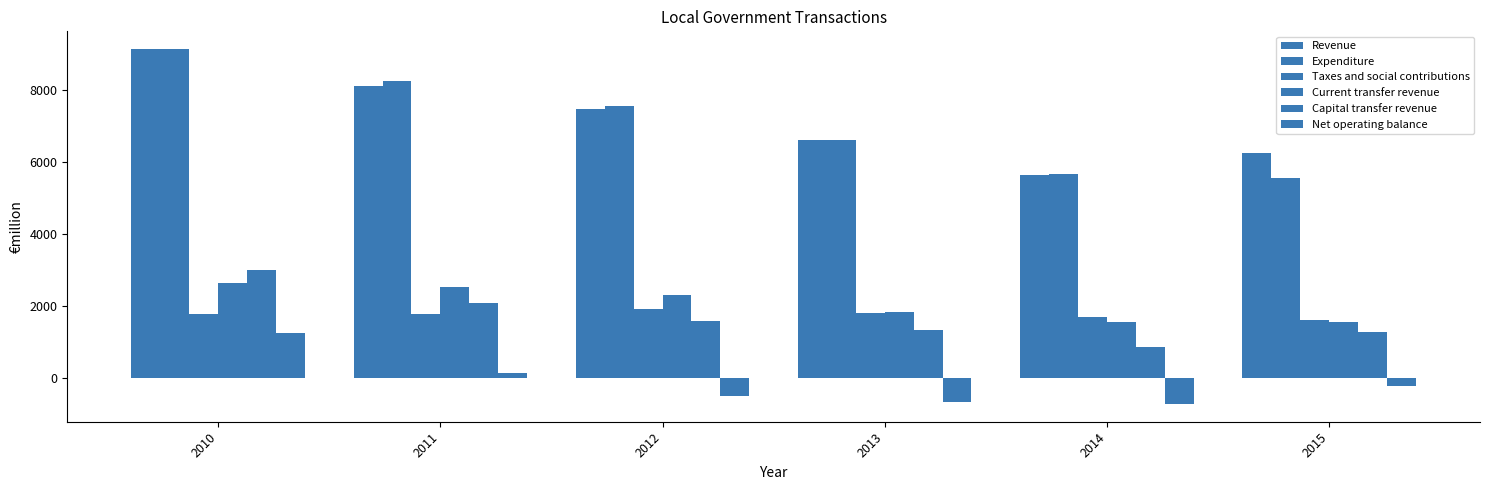

How many data points does each series have?

6